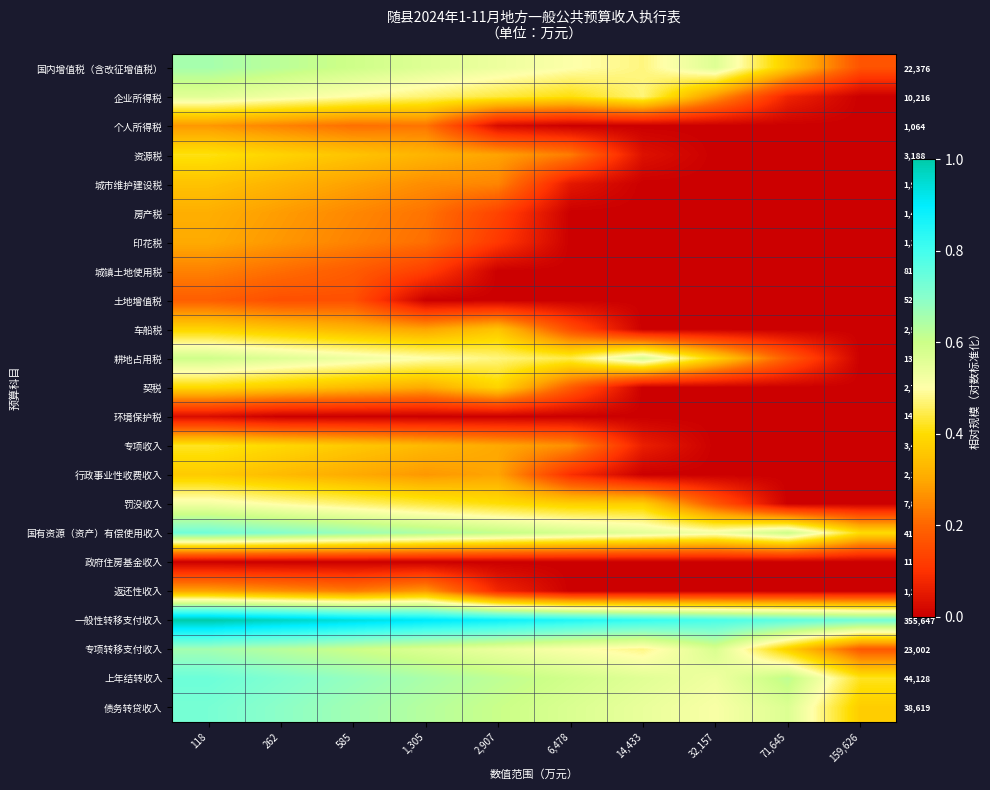

At which label does 债务转贷收入 reach its peak?

118